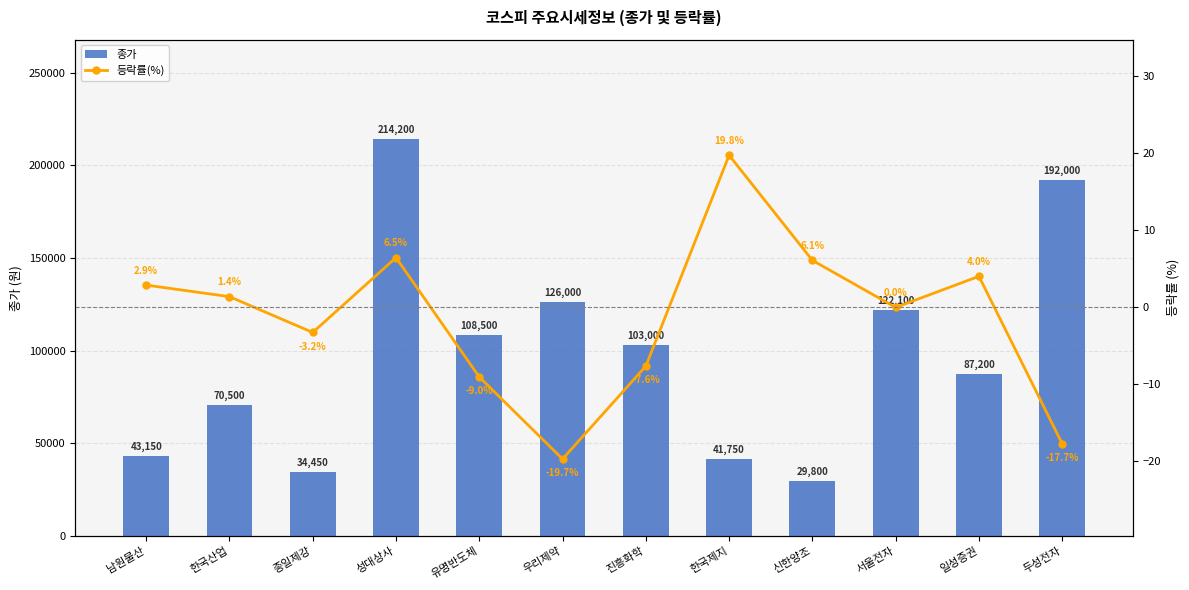

At which category does the chart reach its peak across all series?

성대상사